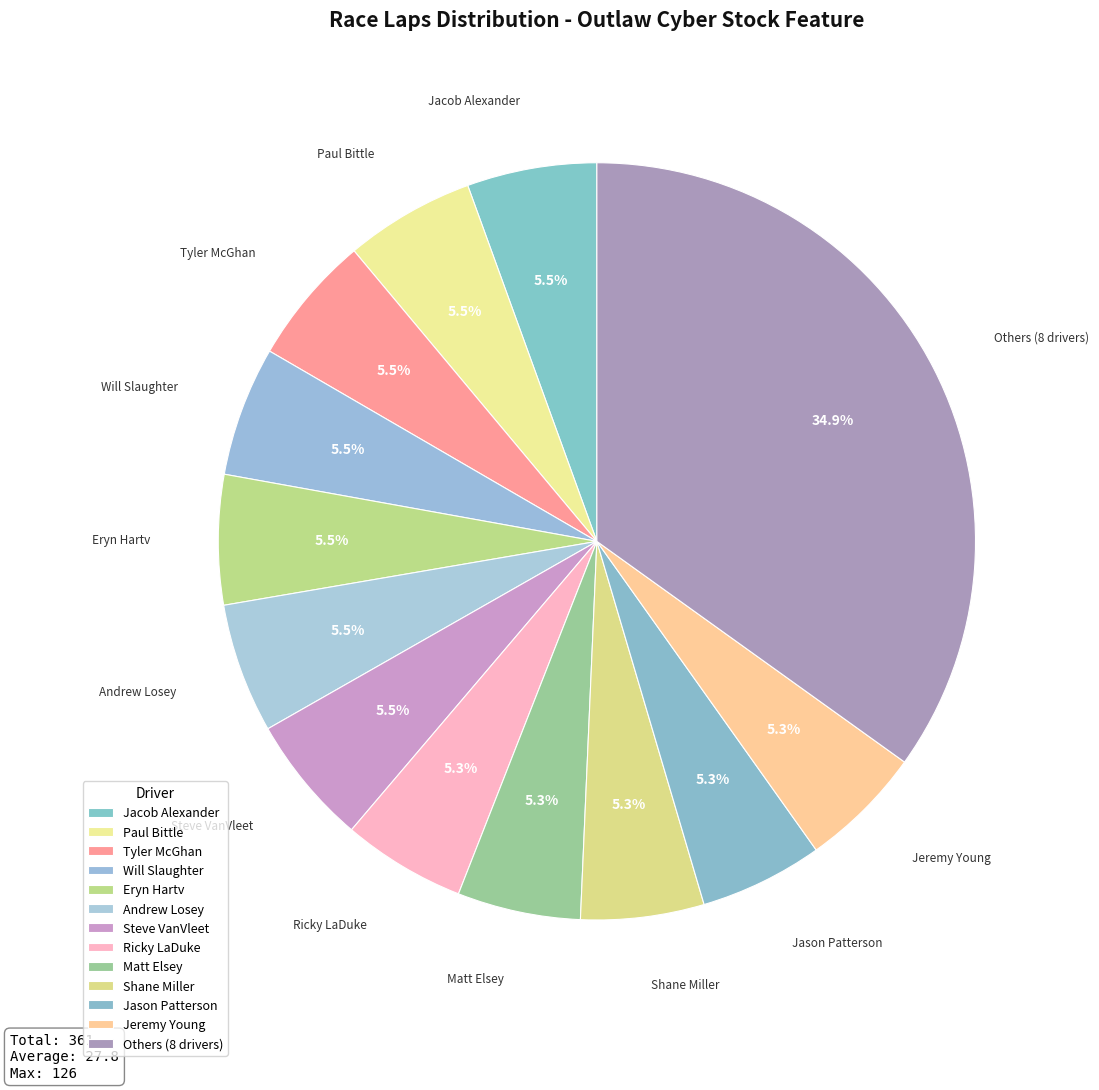

Is Jeremy Young the majority of the pie?

No